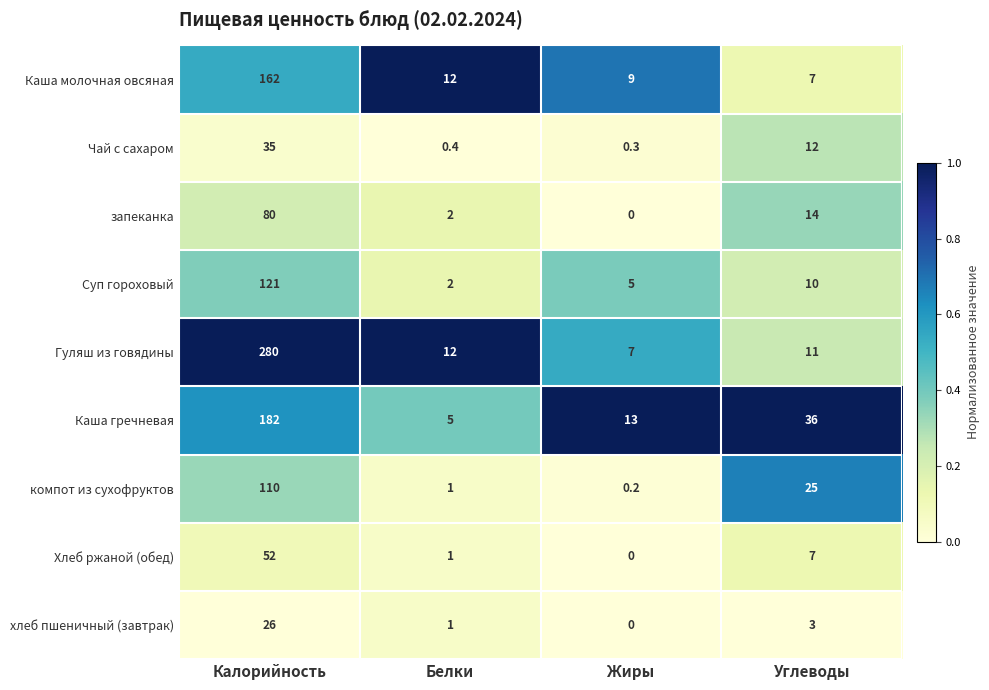

The value of хлеб пшеничный (завтрак) at Углеводы is 3.0. True or false?

True